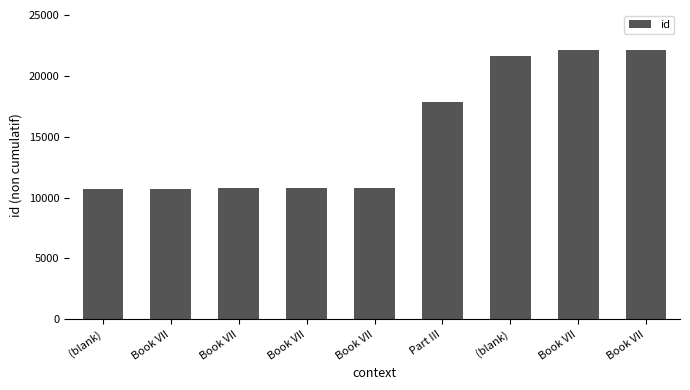

How many values are below 10793?

4